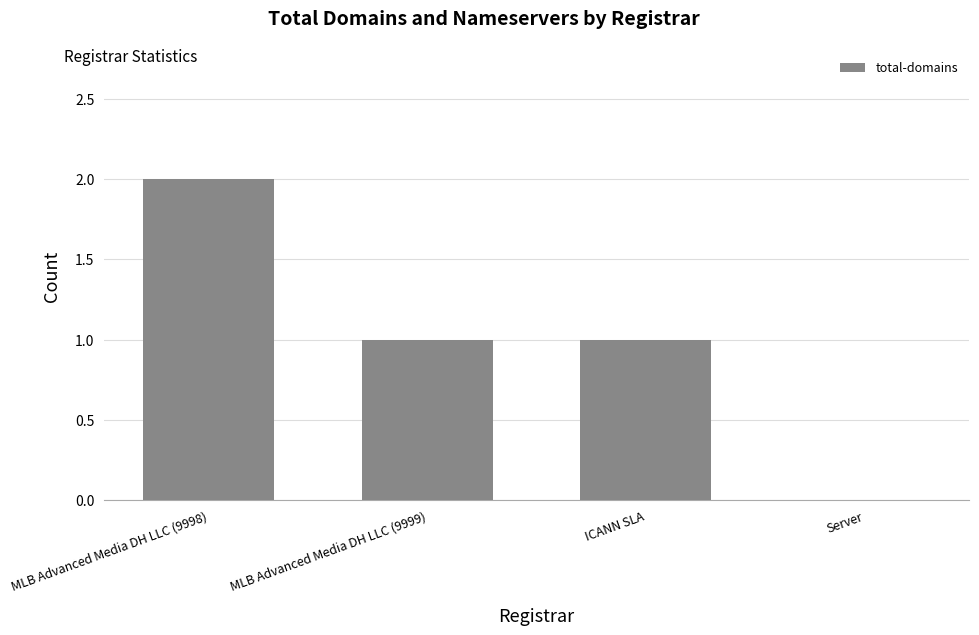

What is the difference between the values at MLB Advanced Media DH LLC (9999) and Server?

1